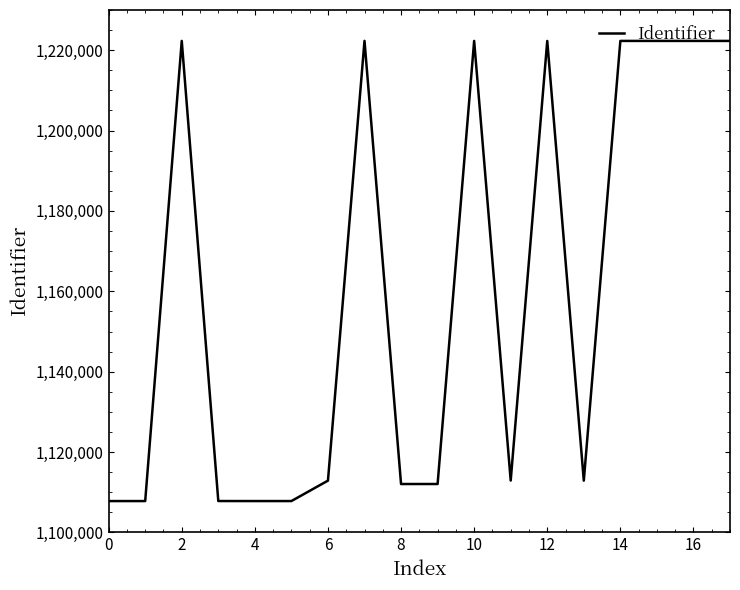

What is the difference between the maximum and minimum values?

114507